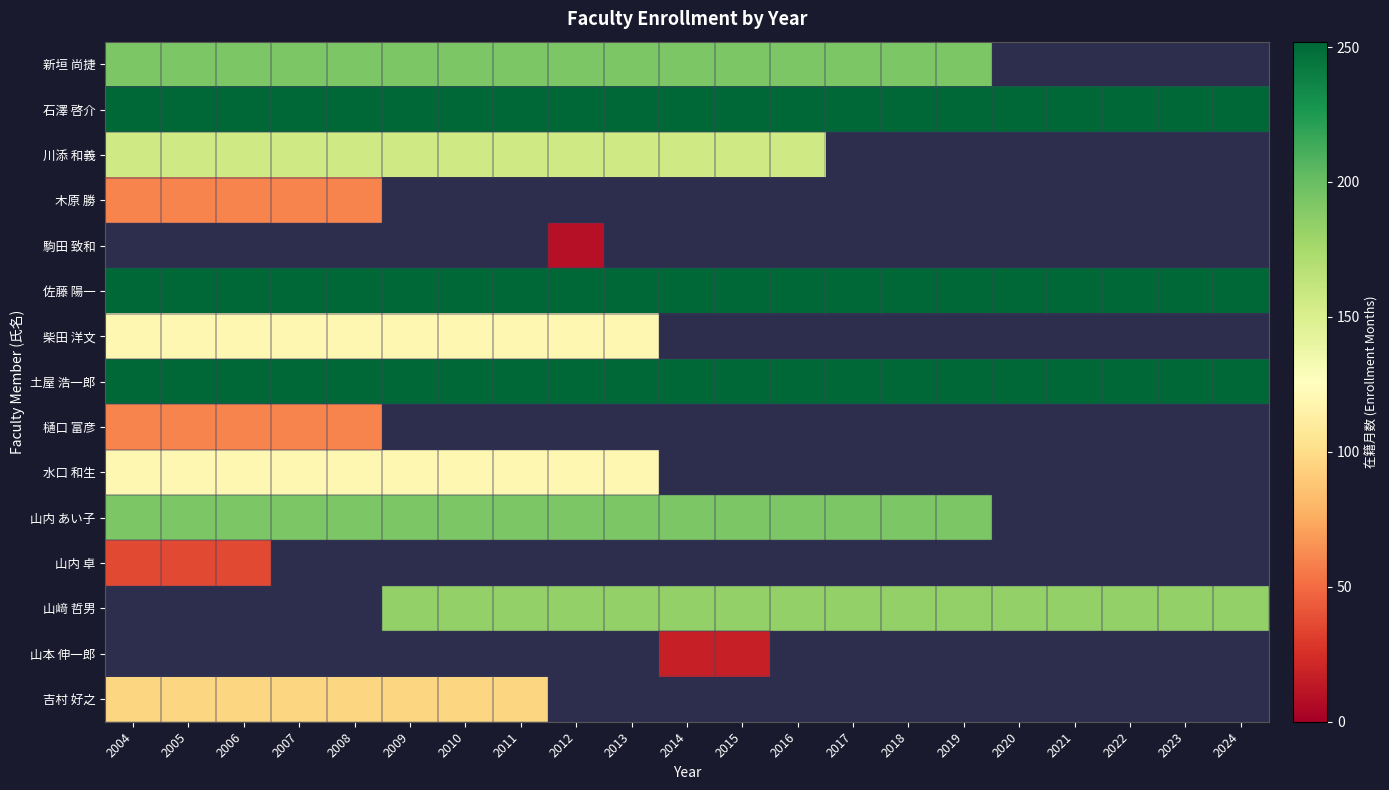

At 2011, list the series in order from smallest to largest.

川添 和義, 新垣 尚捷, 石澤 啓介, 木原 勝, 駒田 致和, 吉村 好之, 柴田 洋文, 水口 和生, 山﨑 哲男, 山内 あい子, 佐藤 陽一, 土屋 浩一郎, 樋口 富彦, 山内 卓, 山本 伸一郎